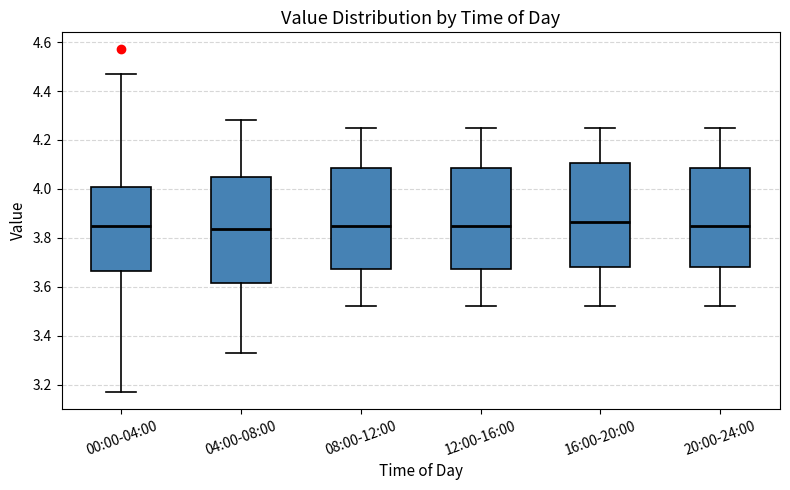

Reading left to right, transcribe this box plot: for each box, give where its median line is, the range the box spans, and where its two whiskers end, as read against the y-axis. The values are not printed on the chart, so give them approximately, as read against the axis.

00:00-04:00: median 3.86, box 3.66 to 4.00, whiskers 3.18 to 4.48
04:00-08:00: median 3.84, box 3.62 to 4.06, whiskers 3.34 to 4.28
08:00-12:00: median 3.86, box 3.68 to 4.08, whiskers 3.52 to 4.26
12:00-16:00: median 3.86, box 3.68 to 4.08, whiskers 3.52 to 4.26
16:00-20:00: median 3.86, box 3.68 to 4.10, whiskers 3.52 to 4.26
20:00-24:00: median 3.86, box 3.68 to 4.08, whiskers 3.52 to 4.26